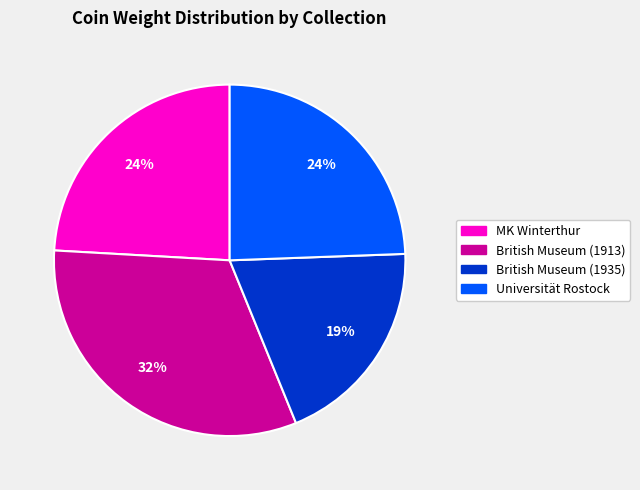

What is the largest slice in the pie chart?

British Museum (1913)